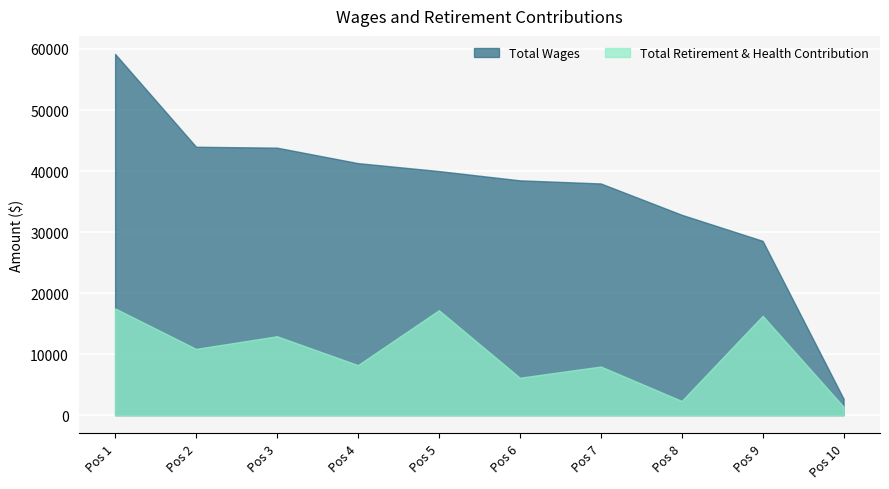

True or false: Total Retirement & Health Contribution and Total Wages cross at least once.

False